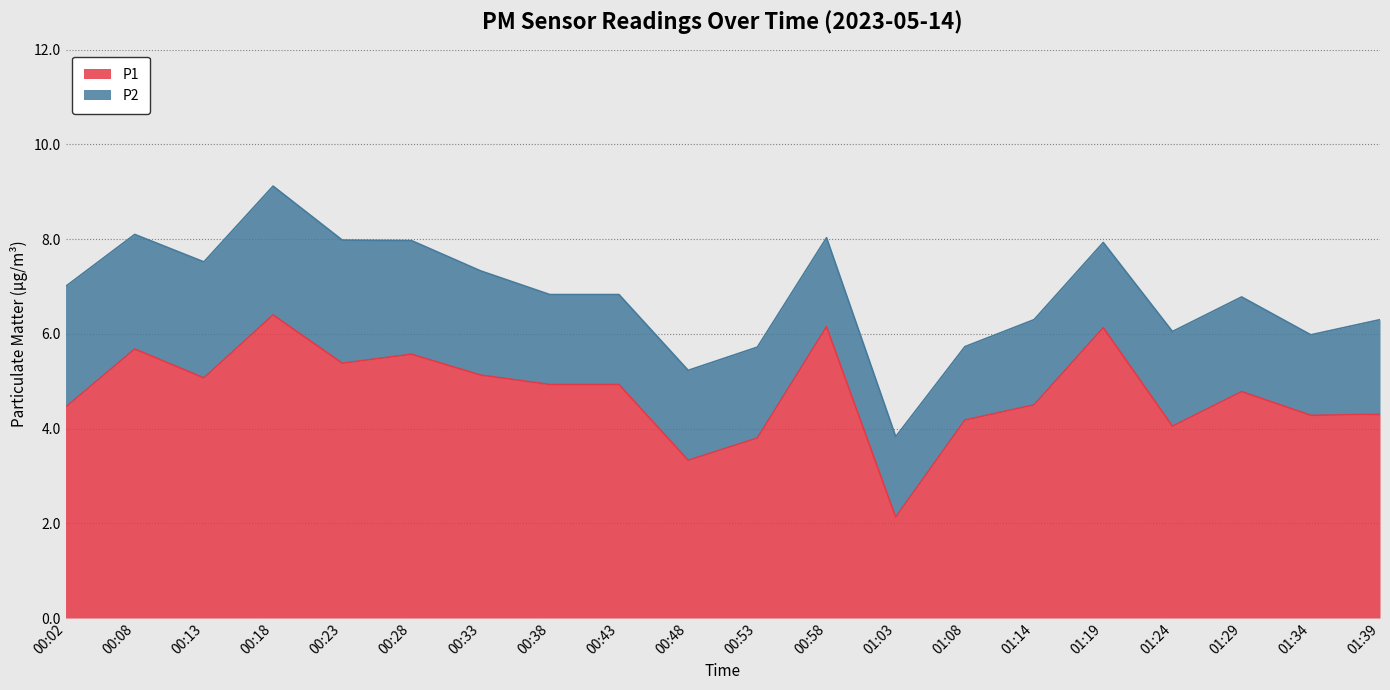

What value does the data have at 00:53?

3.8